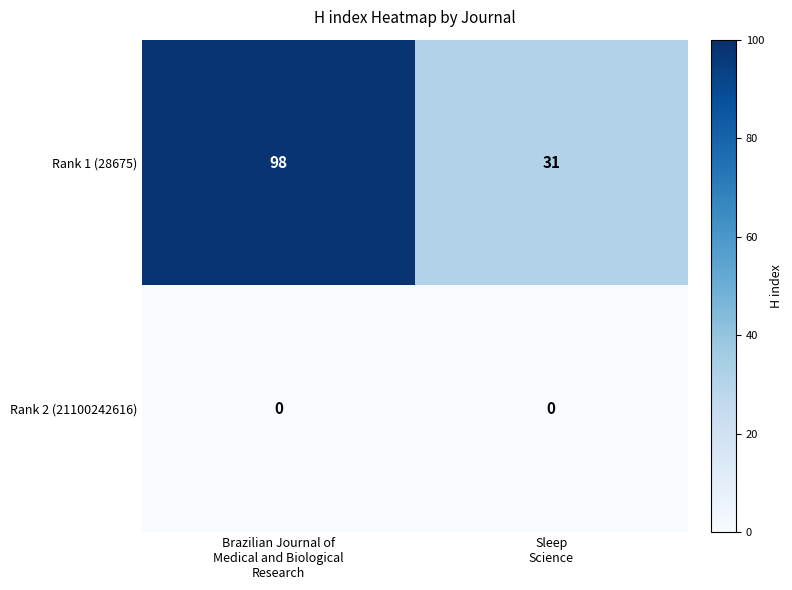

What is the sum of all Rank 1 (28675) values?

129